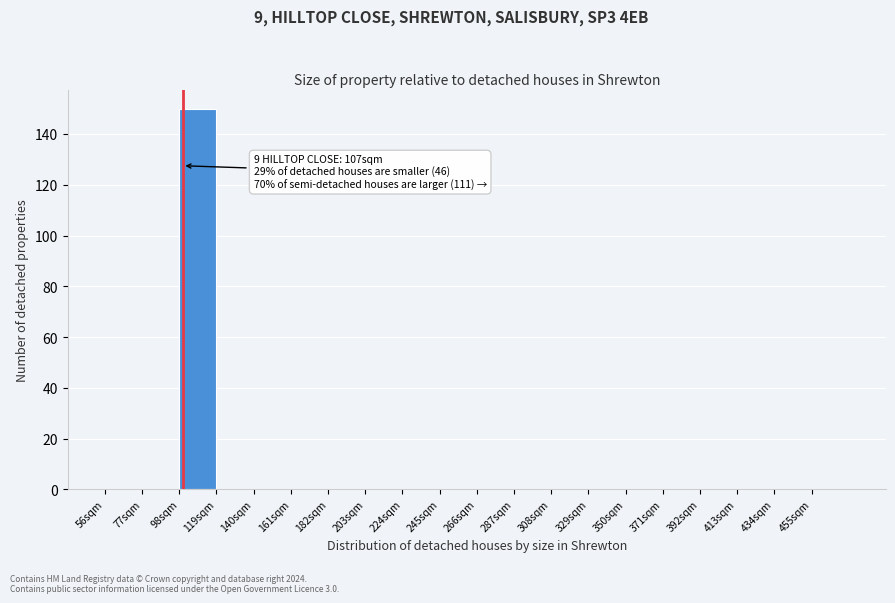

Which range on the x-axis has the tallest bar?

98 to 119